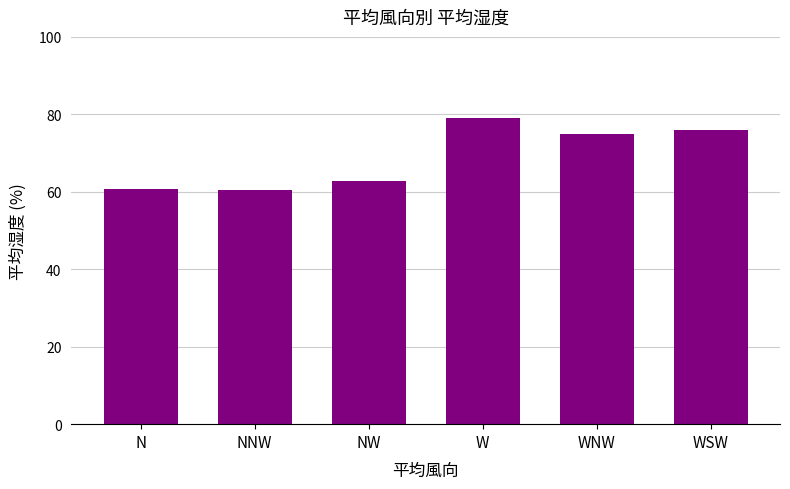

At which category does the chart reach its peak across all series?

W